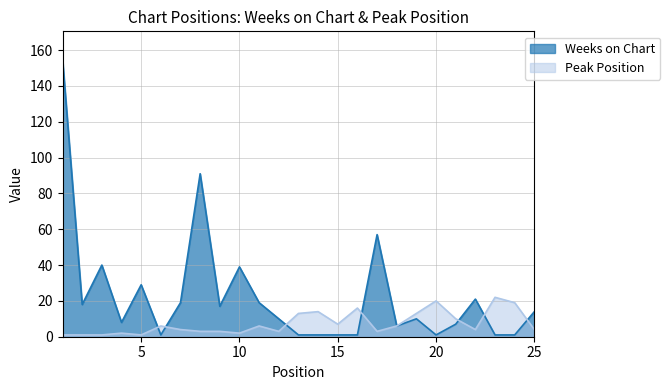

How many times do Weeks on Chart and Peak Position cross each other?

7